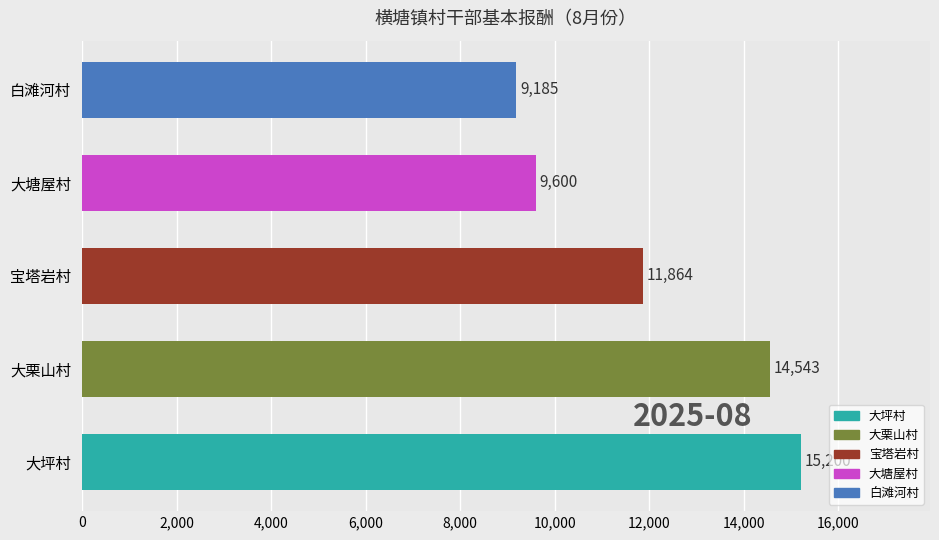

What is the difference between the maximum and minimum values?

6015